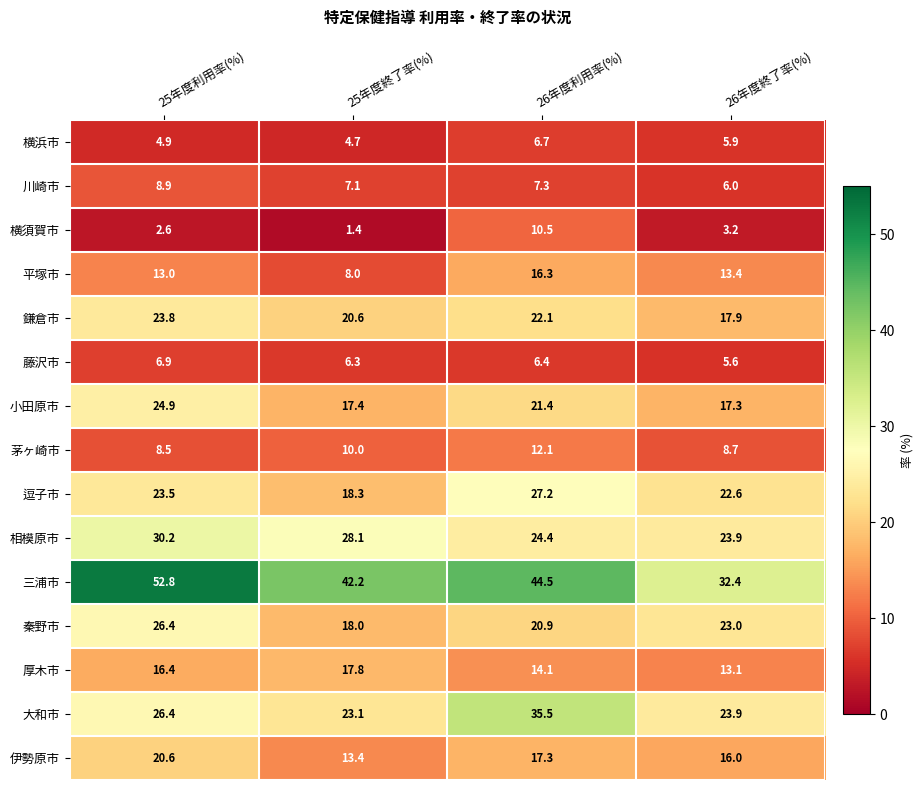

What is the minimum value shown in the chart?

1.4